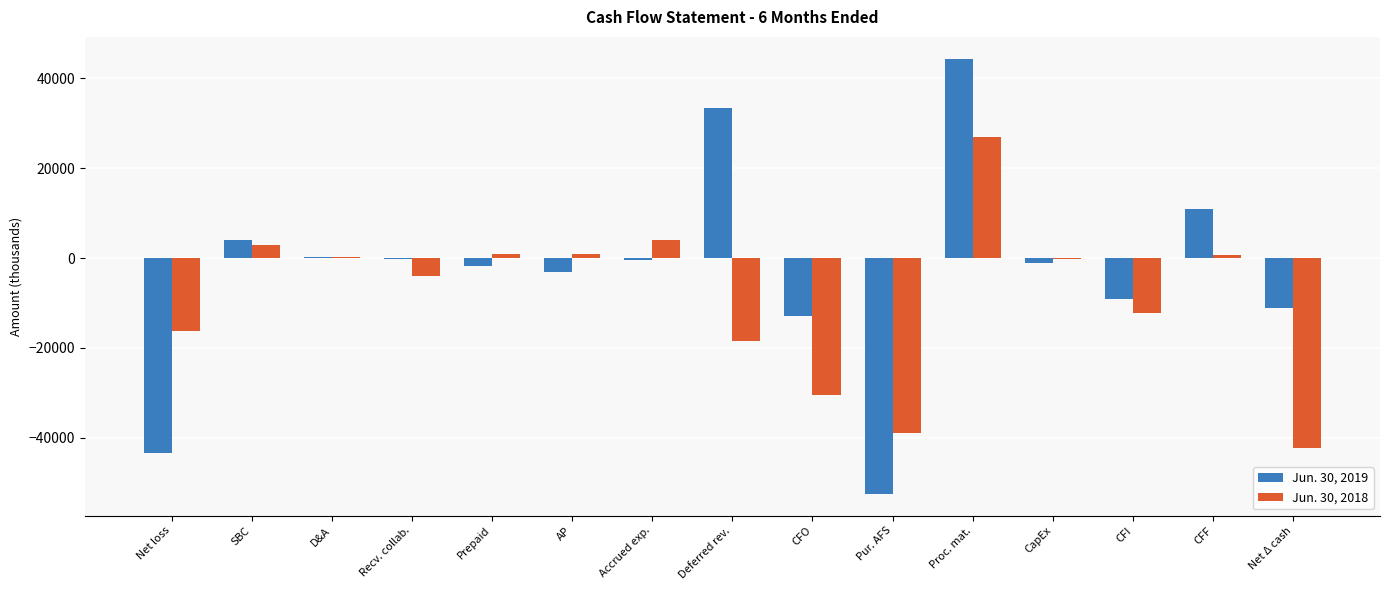

What is the sum of all Jun. 30, 2018 values?

-126562